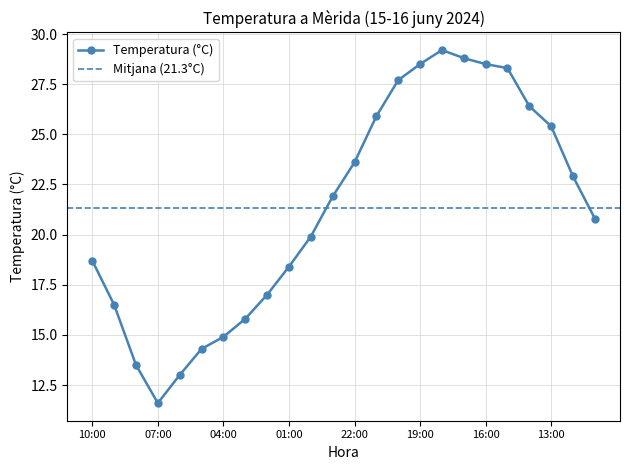

What is the difference between the maximum and second lowest values?

16.2